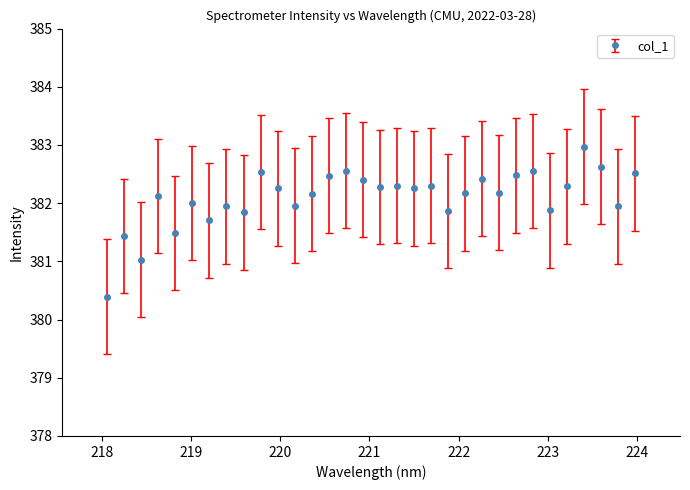

What is the average value?

382.1